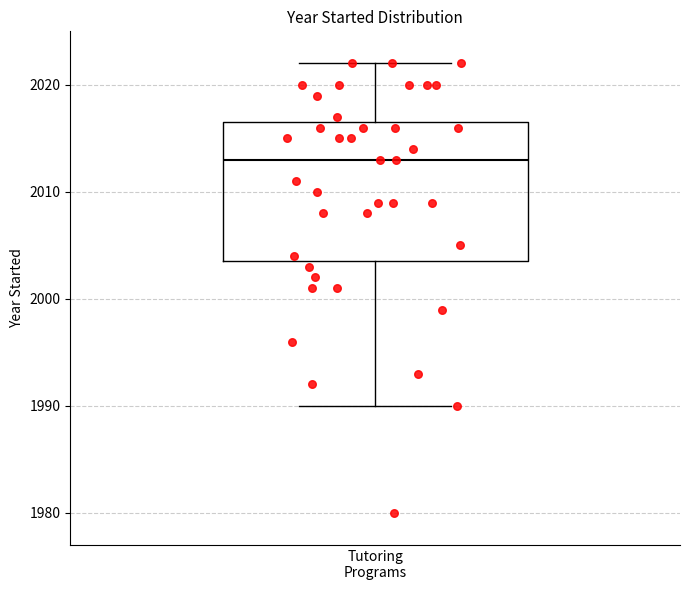

Read this box plot against the y-axis: the position of the median line, the range covered by the box, and the ends of both whiskers. The values are not printed on the chart, so give them approximately, as read against the axis.

median 2013, box 2004 to 2017, whiskers 1990 to 2022